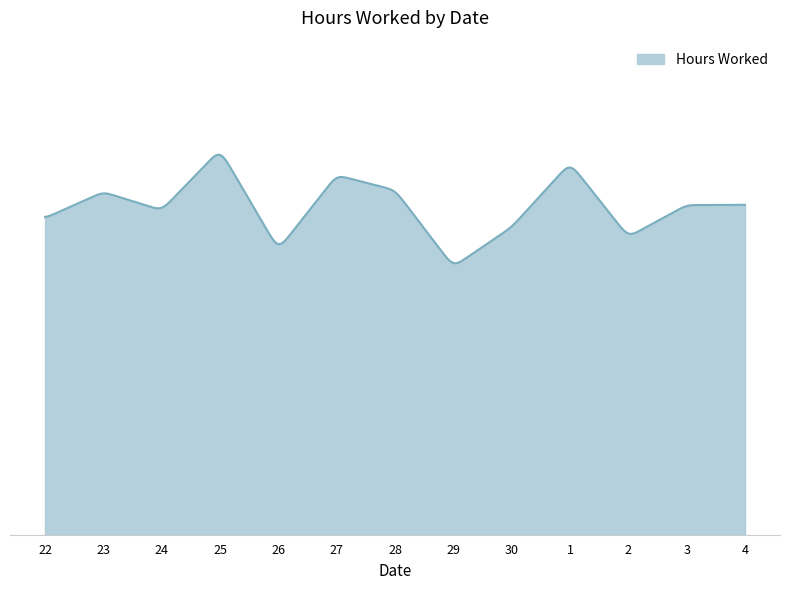

Is this an area chart (filled region under the line)?

Yes